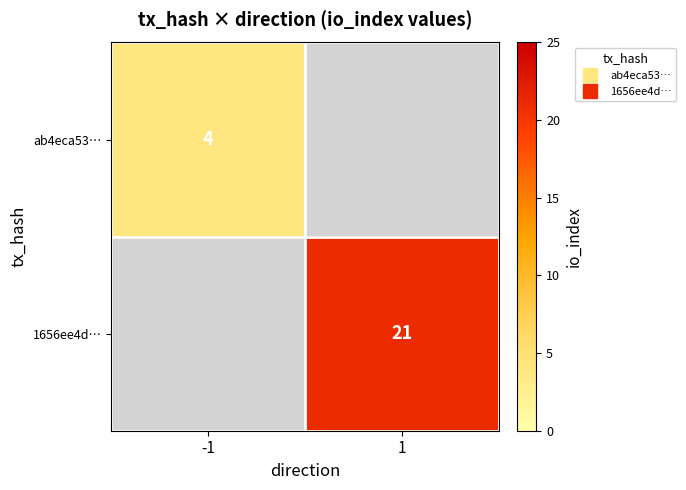

Which has a higher value, -1 or 1?

1